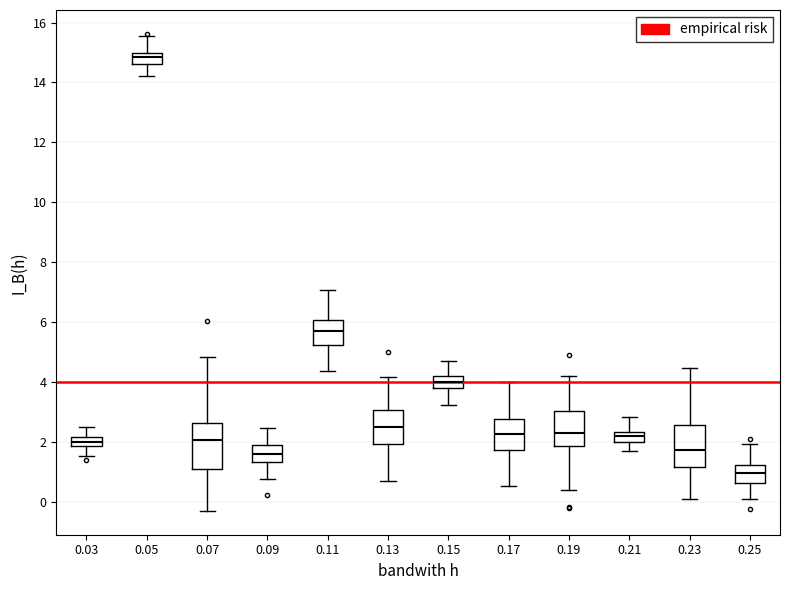

Where does the lower whisker of the box at x = 0.17 end on the y-axis? The values are not printed on the chart, so give them approximately, as read against the axis.

0.6